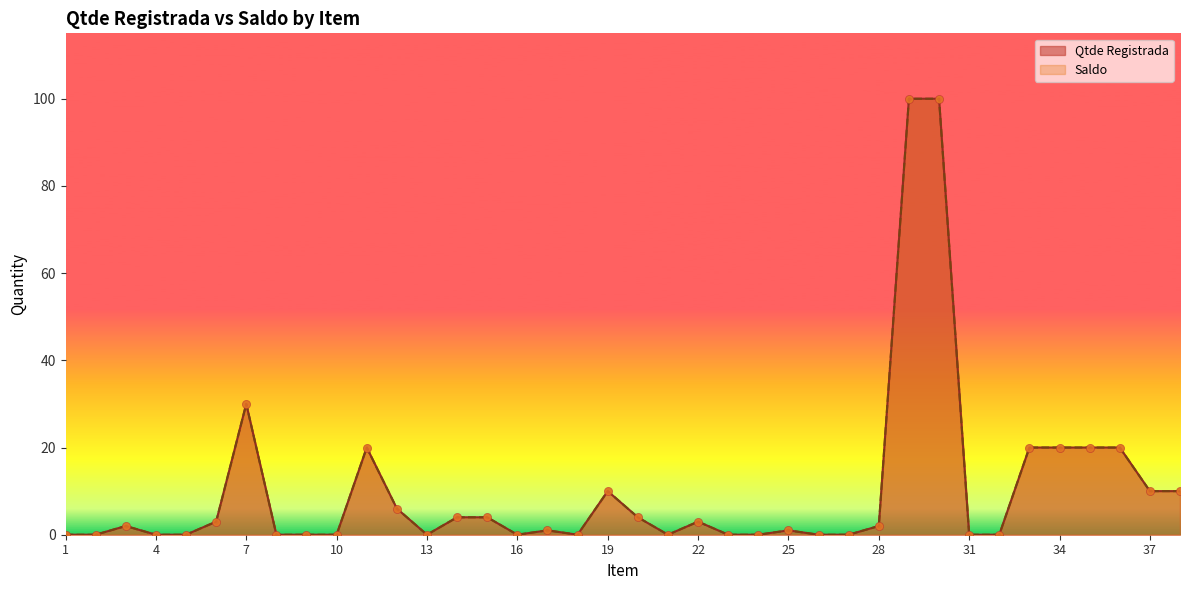

At how many categories does at least one series exceed 51?

2